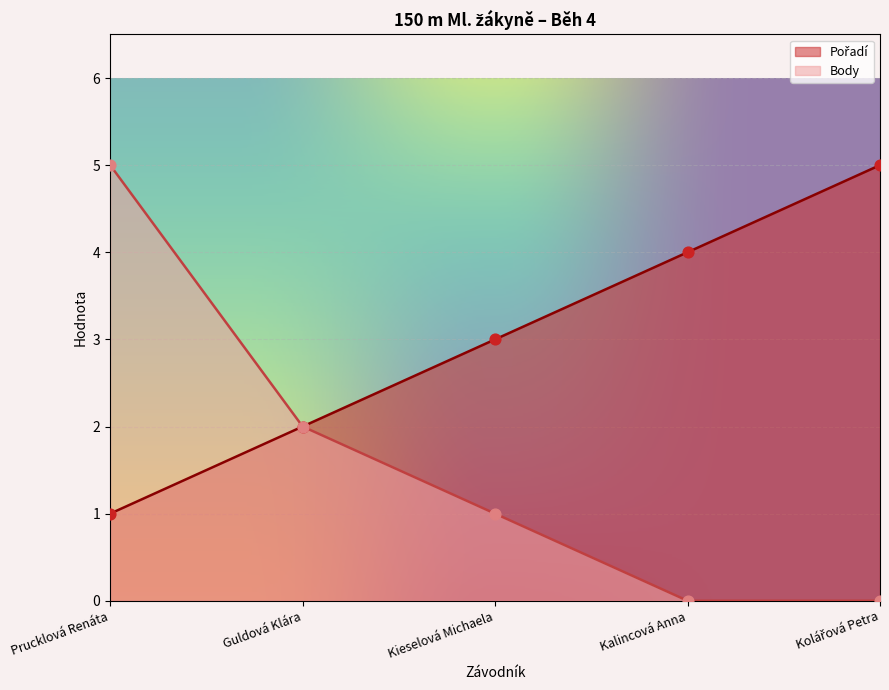

Which series contains the highest Y value?

Pořadí